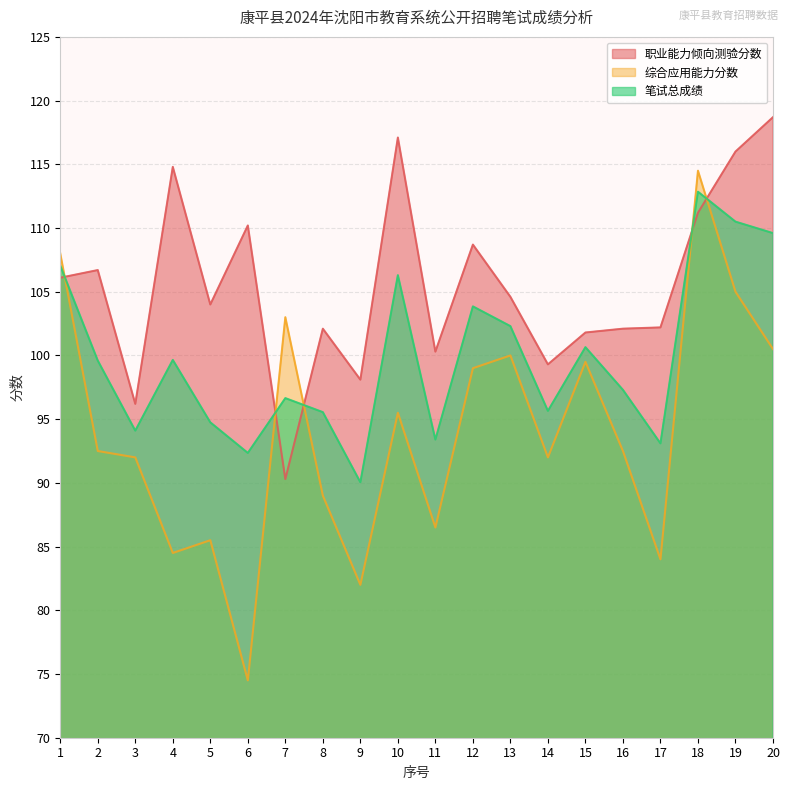

What is the approximate value of 笔试总成绩 at 15?

100.7